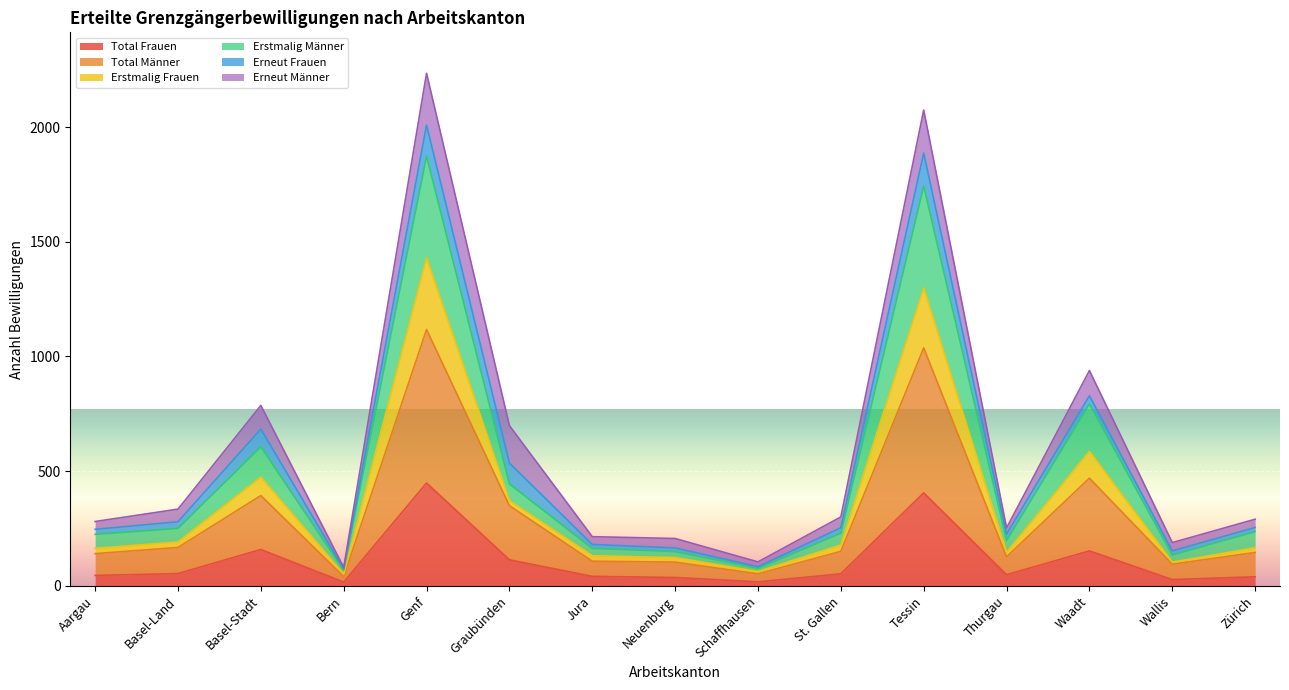

What are all the series names shown in the legend?

Total Frauen, Total Männer, Erstmalig Frauen, Erstmalig Männer, Erneut Frauen, Erneut Männer